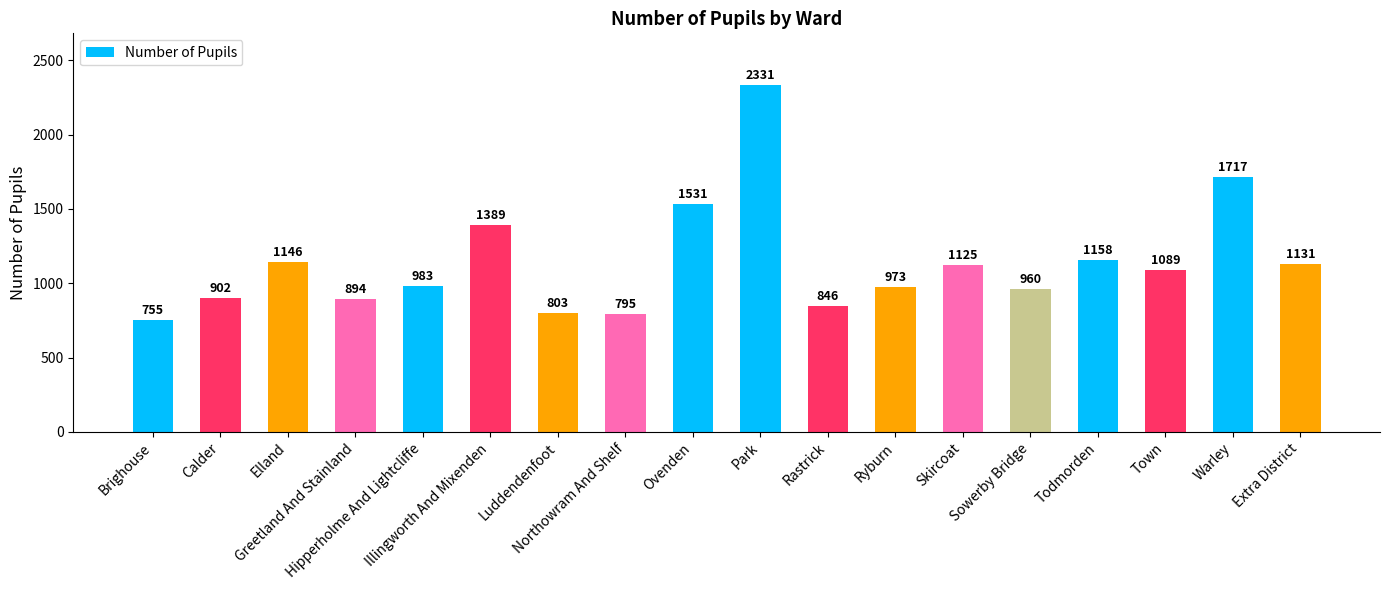

At which category does the chart reach its minimum across all series?

Brighouse